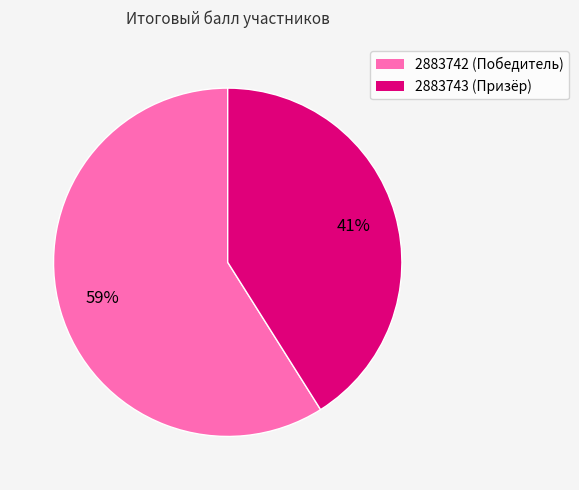

Is there a majority slice in this chart?

Yes